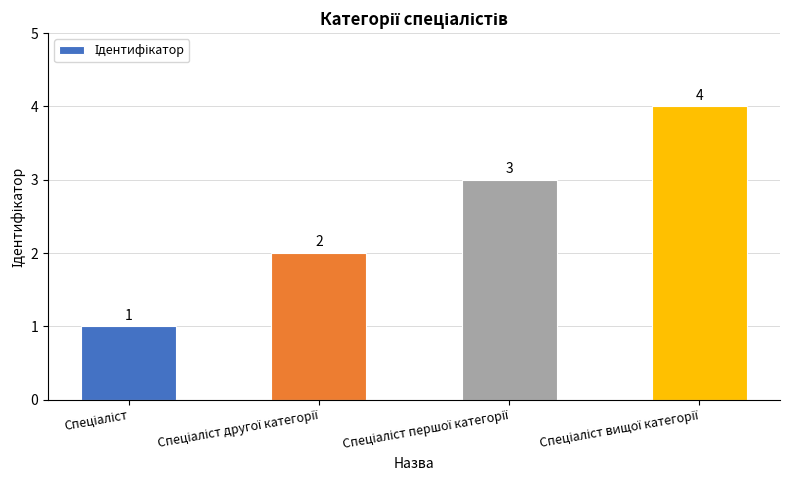

What is the value of the 1st bar from the left?

1